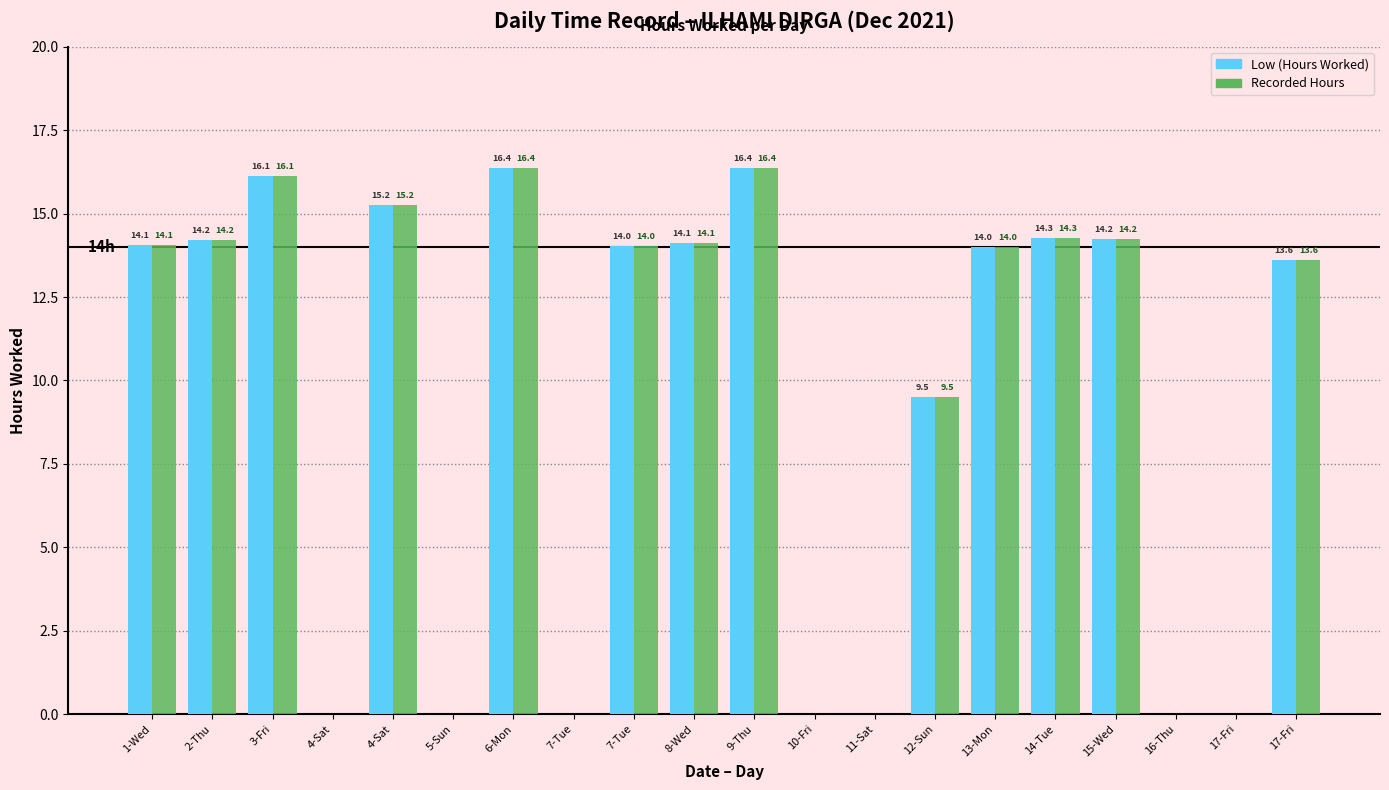

What are all the series names shown in the legend?

Low (Hours Worked), Recorded Hours